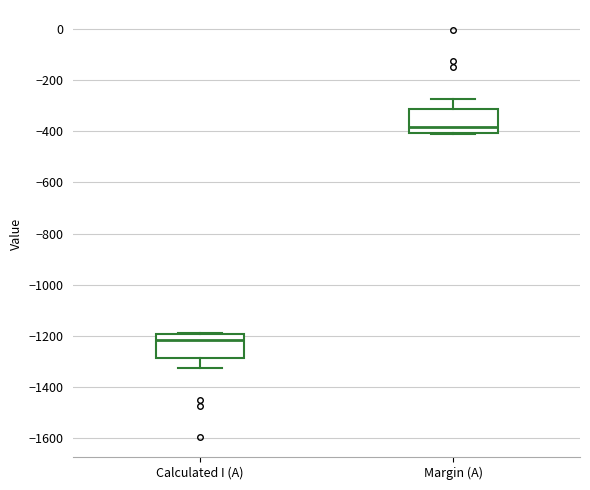

Where does the lower whisker of the box for Calculated I (A) end on the y-axis? The values are not printed on the chart, so give them approximately, as read against the axis.

-1320